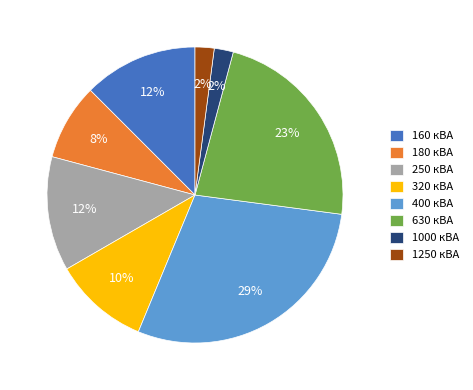

Is the sum of 180 кВА and 630 кВА greater than half?

No